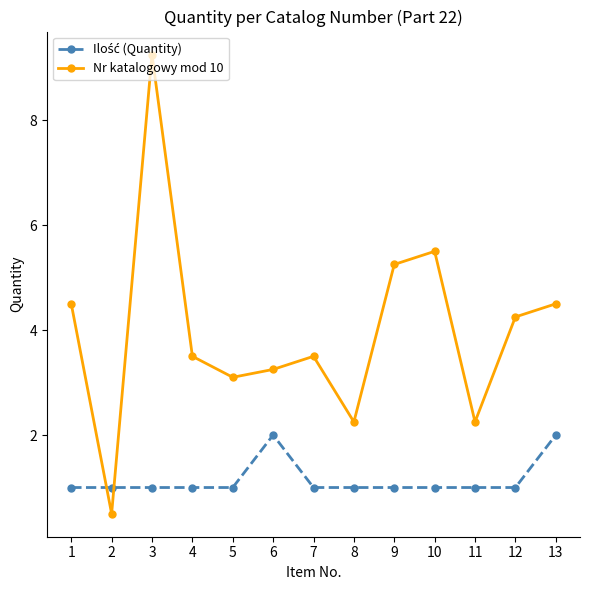

What is the difference between the maximum and second lowest values in the Nr katalogowy mod 10 series?

7.0